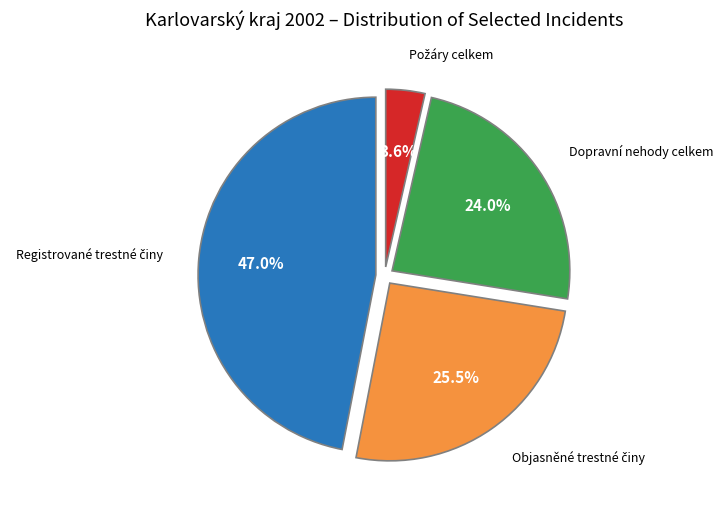

Does any single category account for the majority?

No